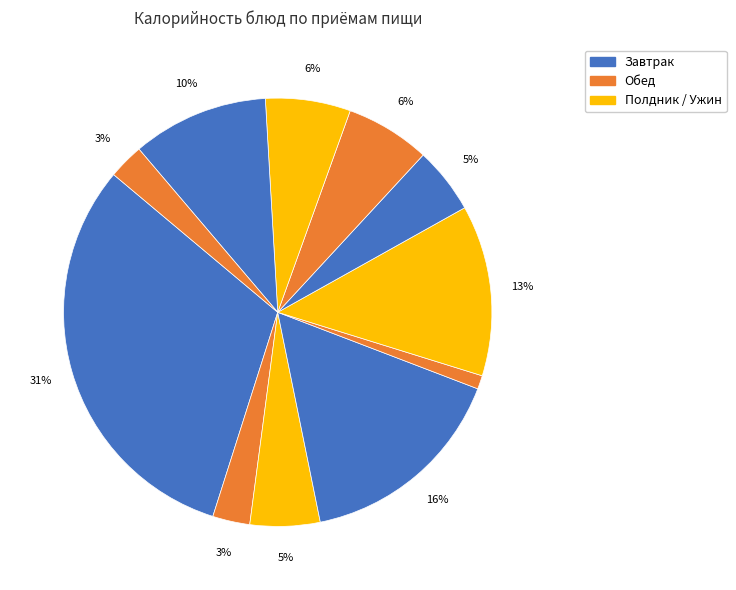

Count the number of slices in the pie.

11